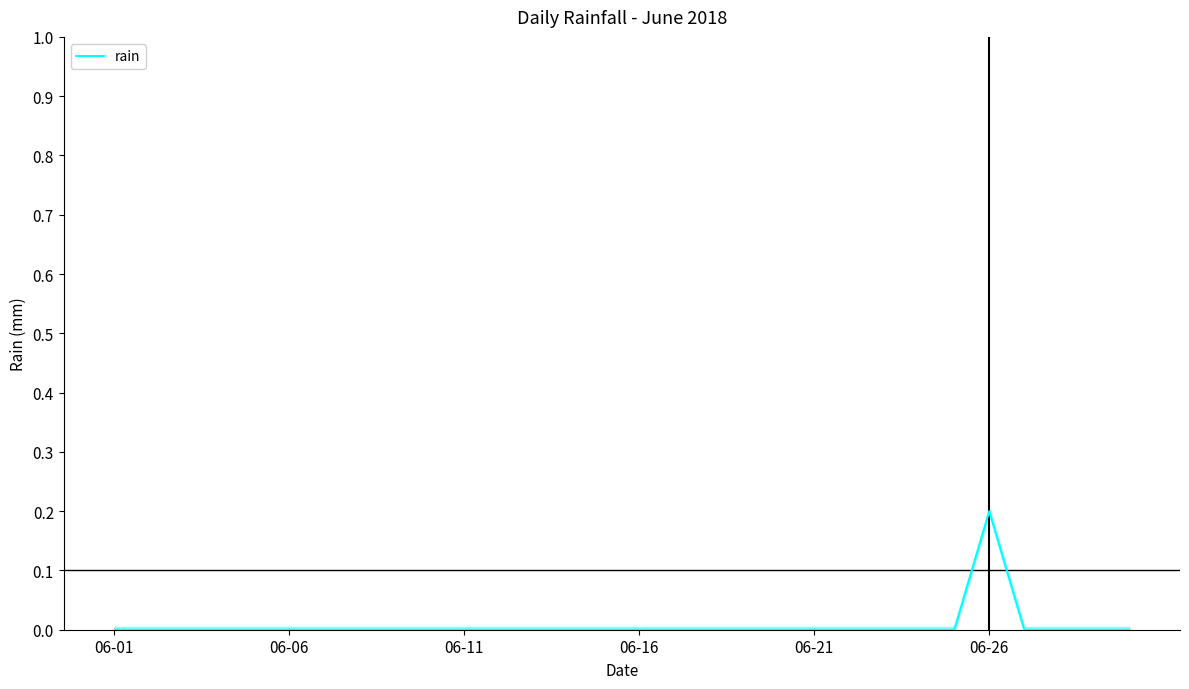

At which label is the value closest to 0?

06-01